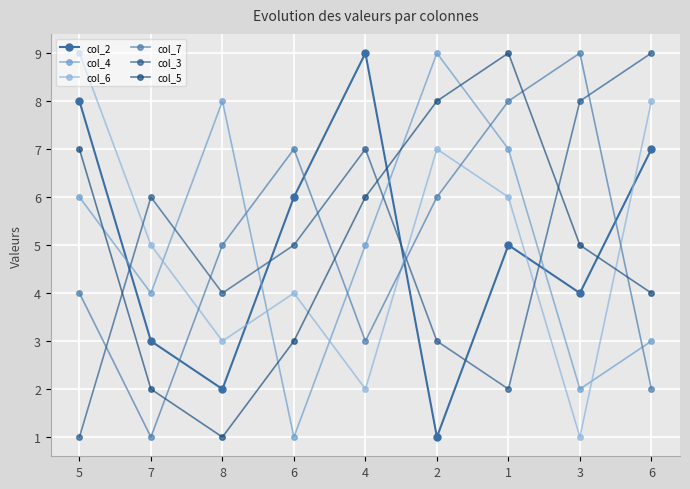

What is the value of the col_6 point at the 8th from the left?

1